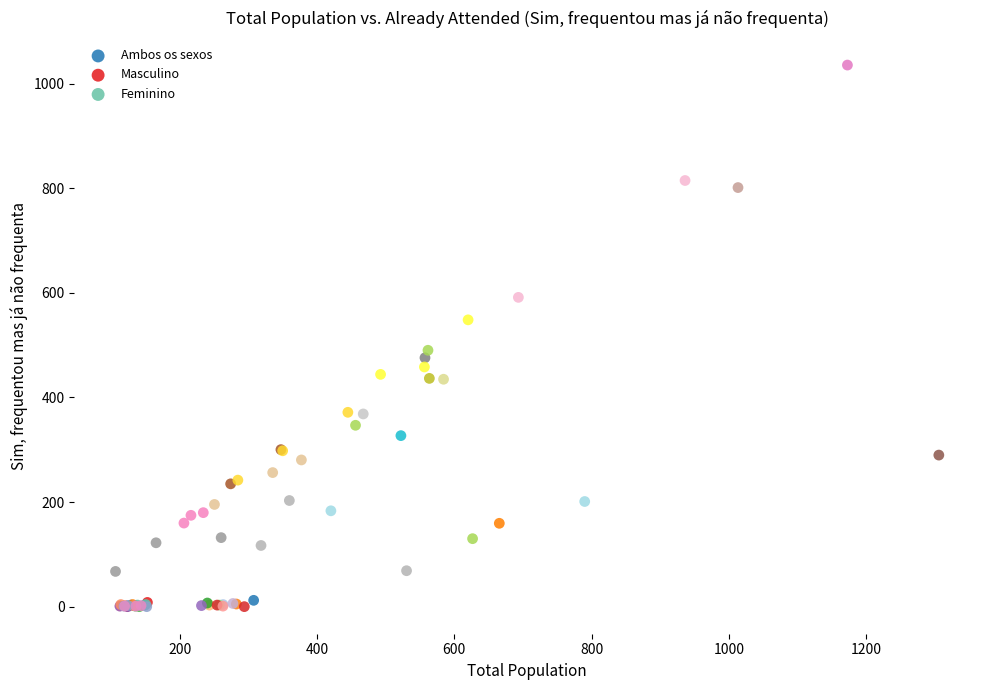

Which series contains the highest Y value?

Ambos os sexos